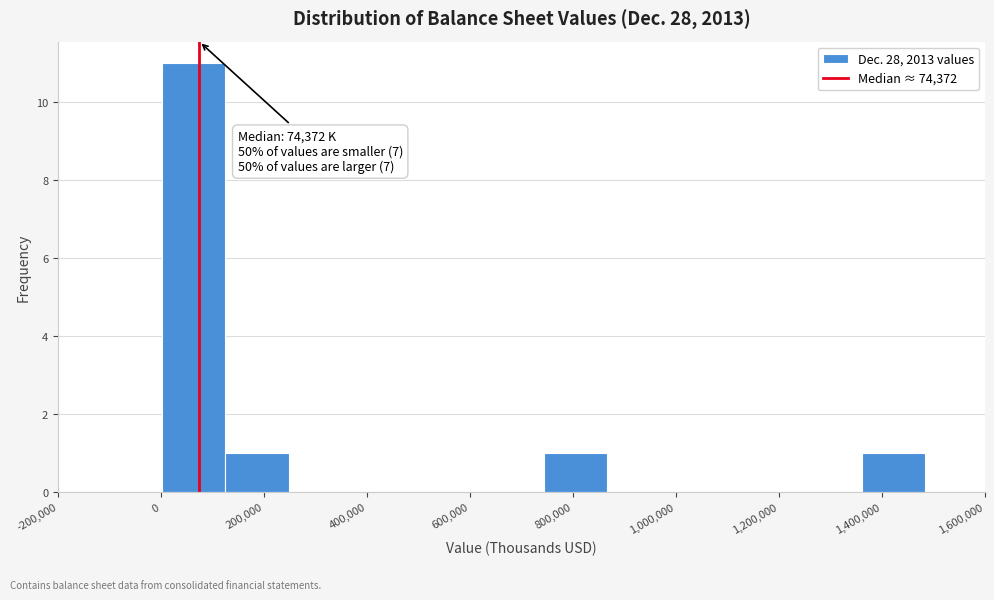

Over which range of the x-axis is the bar tallest?

0 to 120000